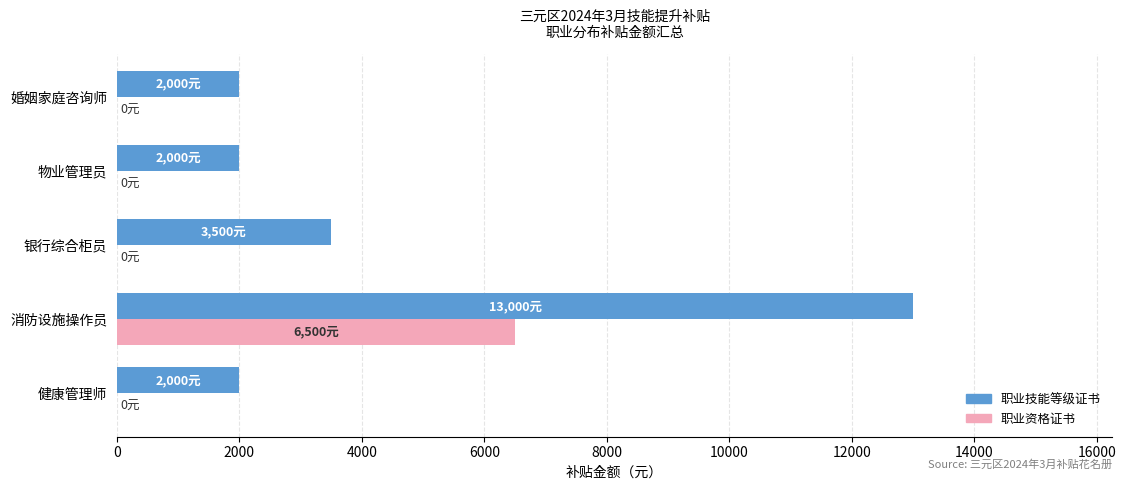

Which series has the widest spread of values?

职业技能等级证书